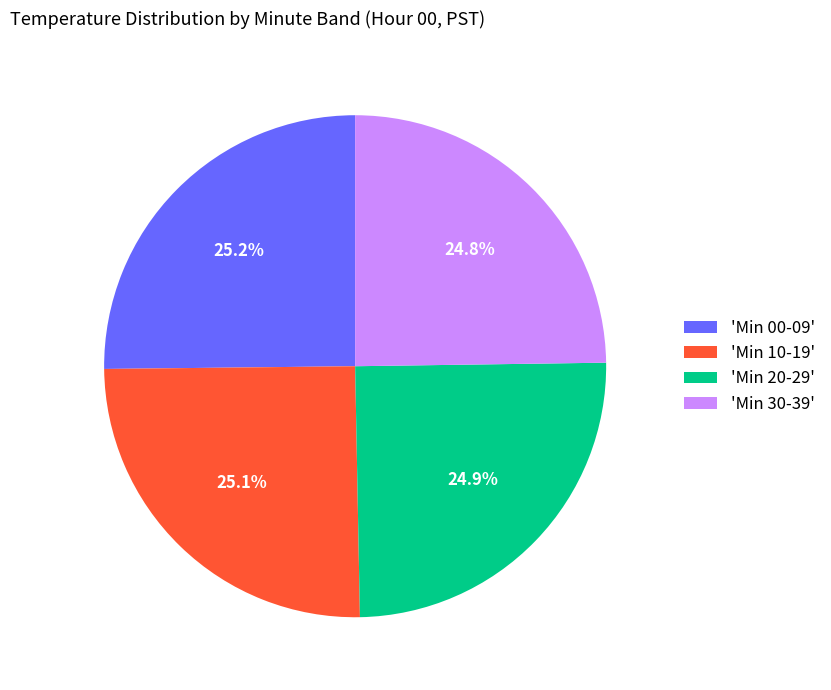

What is the ratio of the value at 'Min 10-19' to the value at 'Min 20-29'?

1.0